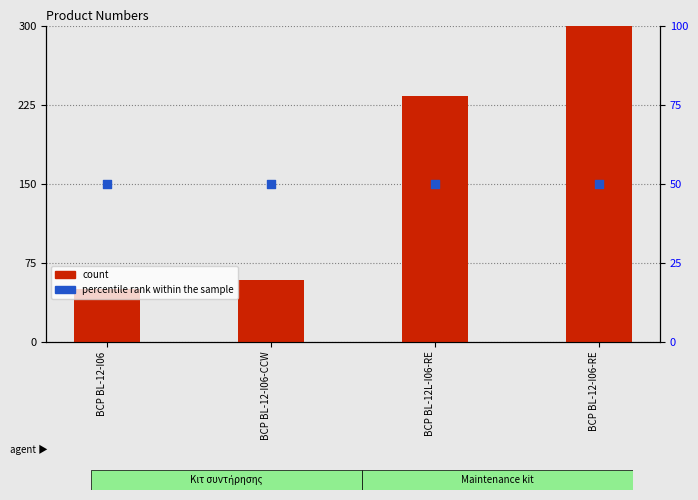

At which category is the sum across all series the highest?

BCP BL-12-I06-RE